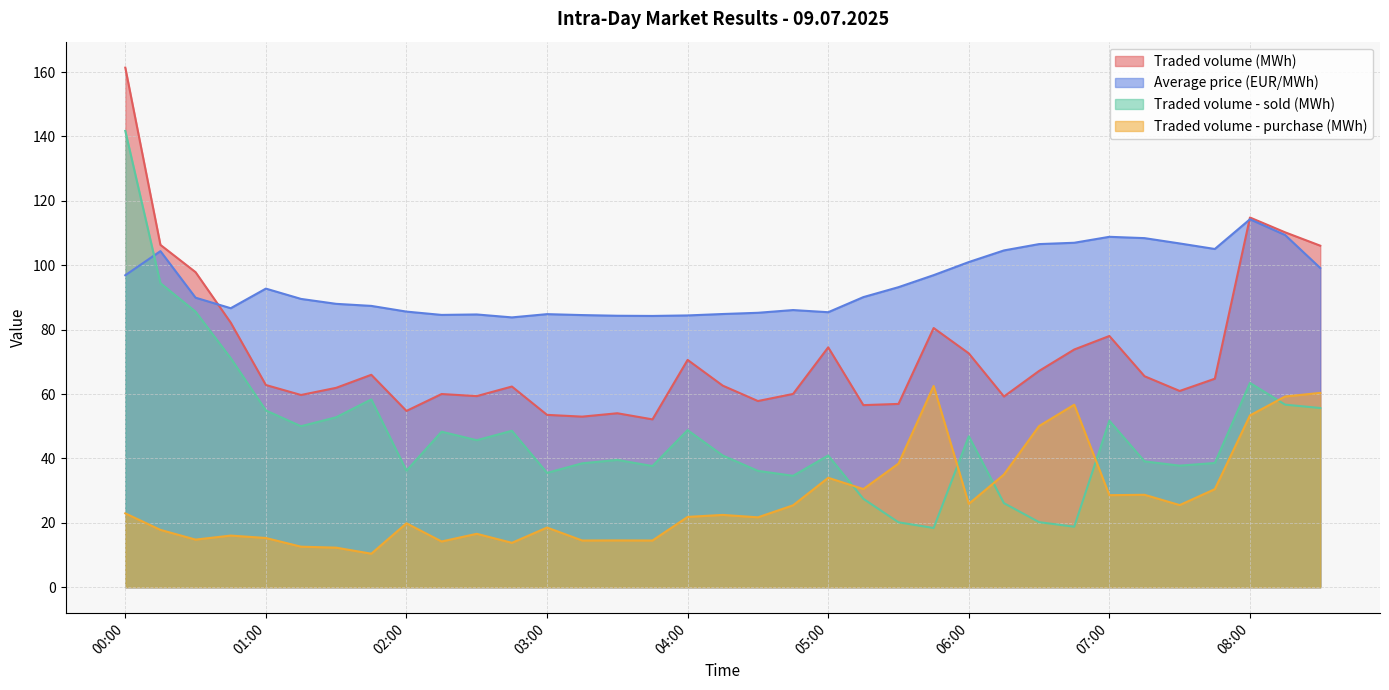

The value of Average price (EUR/MWh) at 00:00 is 30.8. True or false?

False